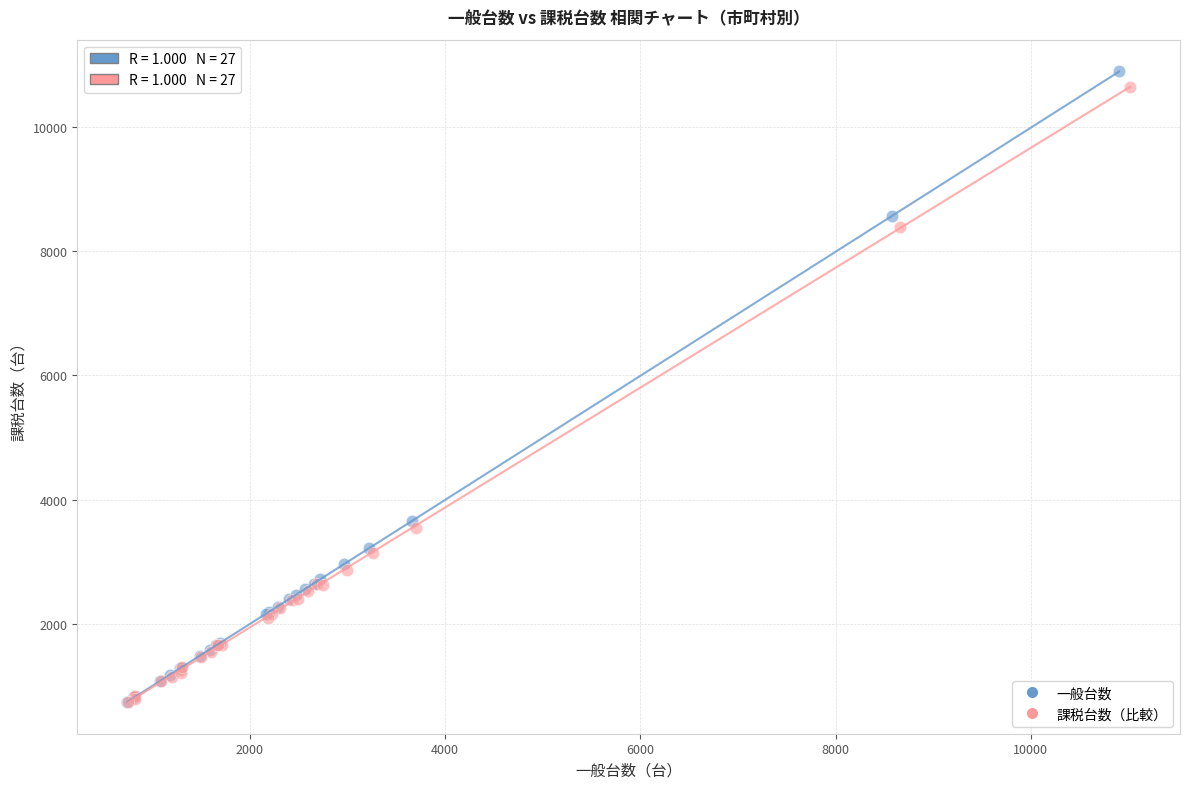

What are all the series names shown in the legend?

一般台数, 課税台数（比較）